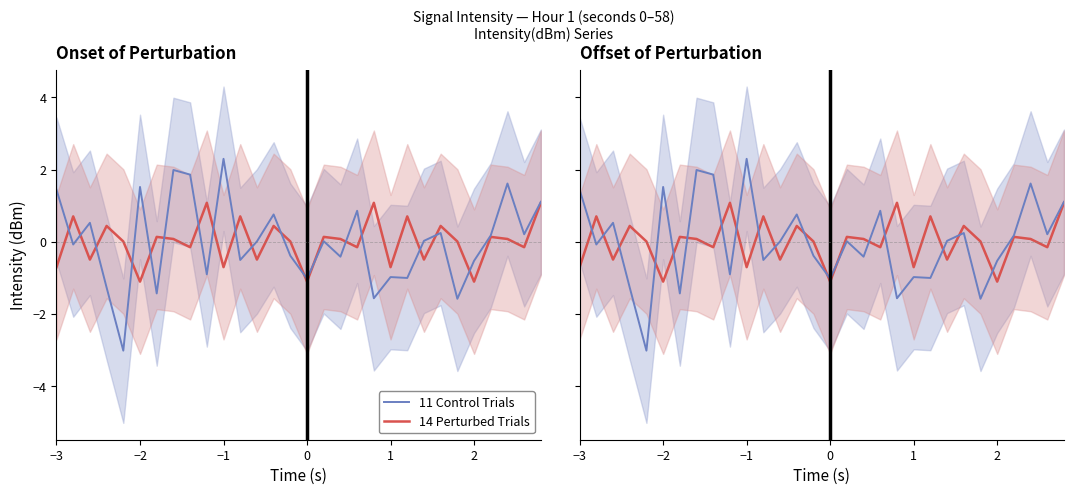

How many data points in 11 Control Trials are above 0?

16